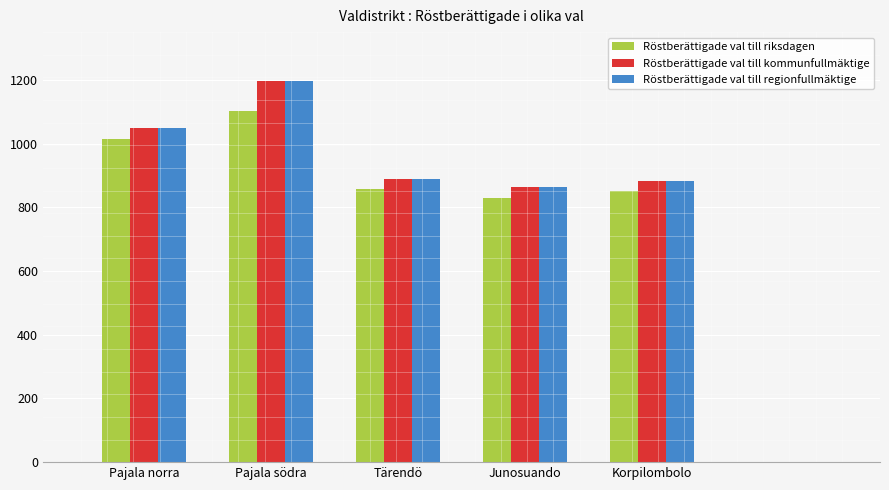

What is the sum of all Röstberättigade val till regionfullmäktige values?

4885